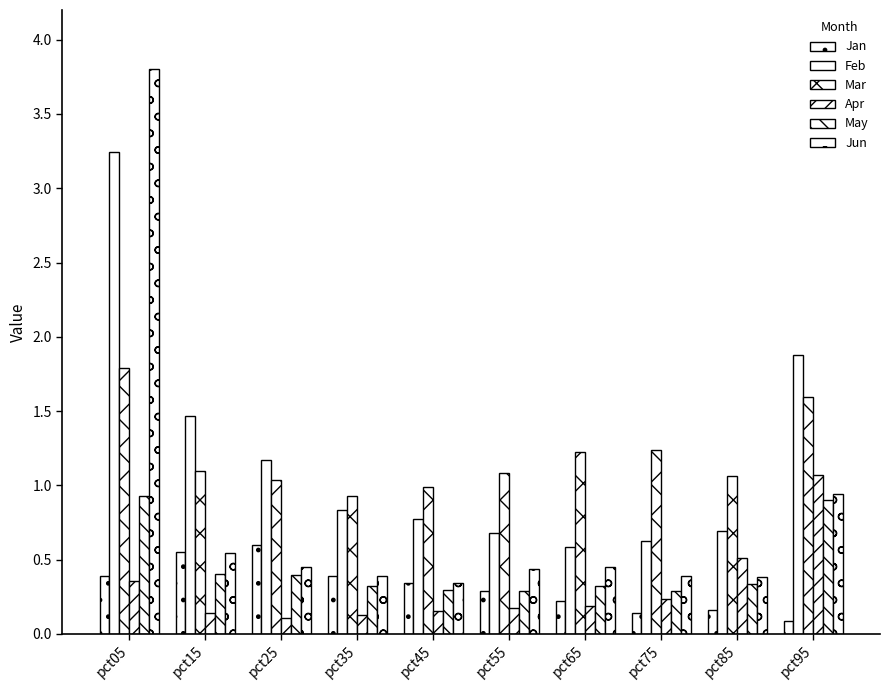

How many distinct data groups are displayed?

6